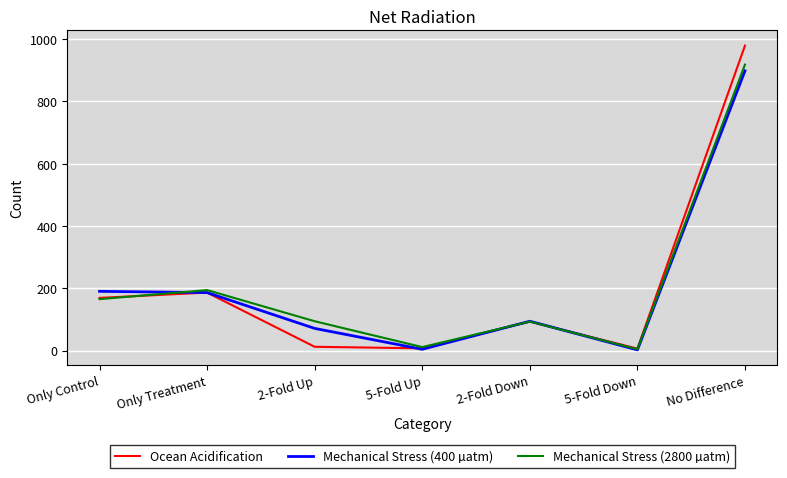

Where does the Mechanical Stress (2800 µatm) series first go above 94?

Only Control